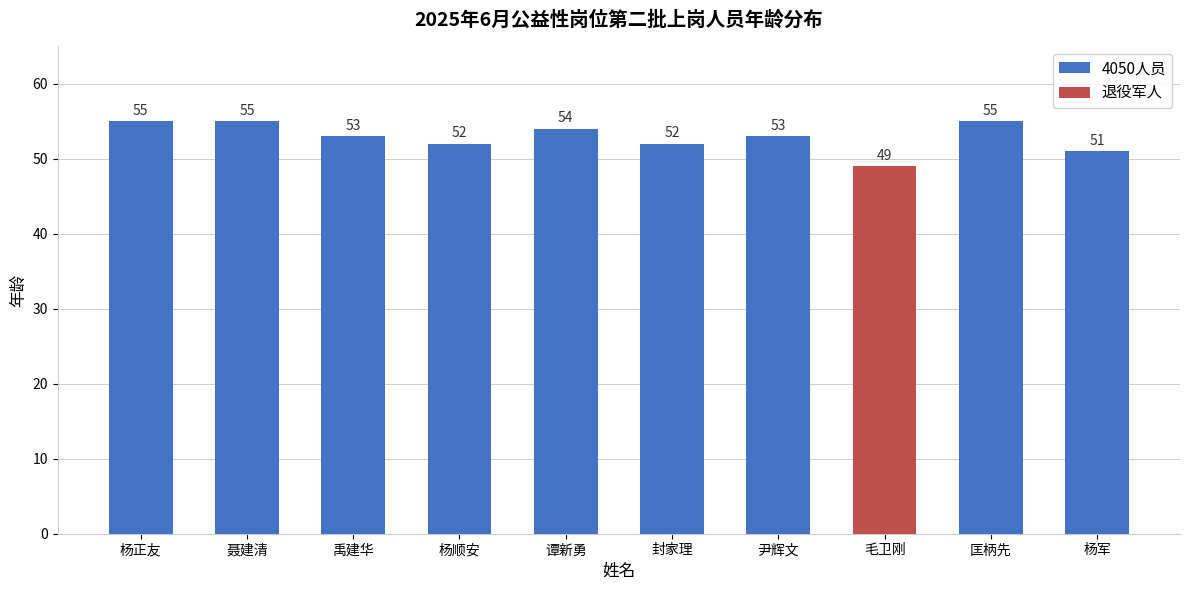

What is the greatest value displayed?

55